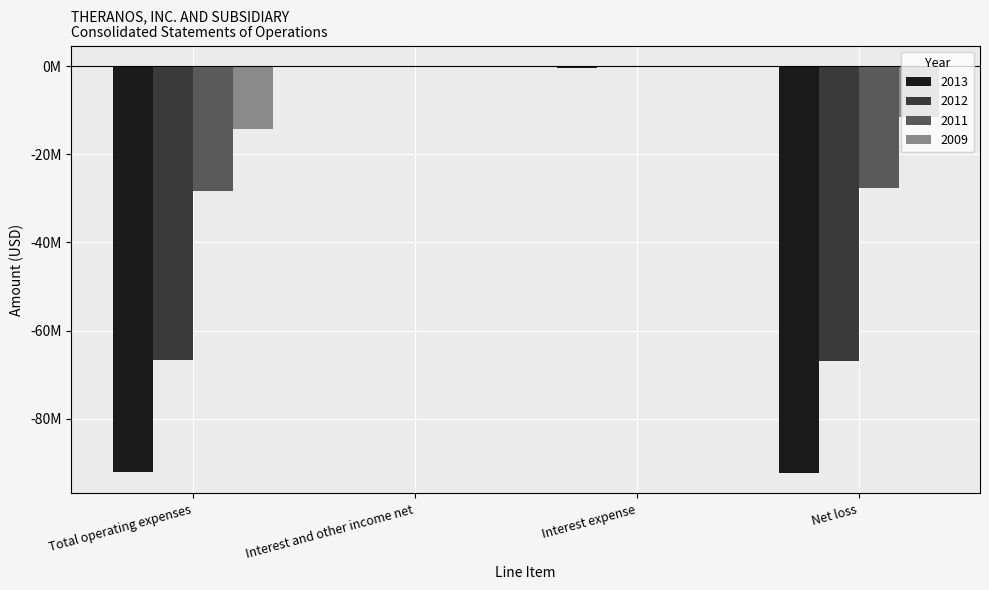

Reading left to right, transcribe all the data shown in this chart.

2013: Total operating expenses=-92027044.9	Interest and other income net=41848.0	Interest expense=-382528.0	Net loss=-92367725.0
2012: Total operating expenses=-66678689.0	Interest and other income net=36573.0	Interest expense=-195860.0	Net loss=-66837976.0
2011: Total operating expenses=-28263999.0	Interest and other income net=79227.0	Interest expense=-2706.0	Net loss=-27669230.0
2009: Total operating expenses=-14223767.0	Interest and other income net=8459.0	Interest expense=-45738.0	Net loss=-11467200.0